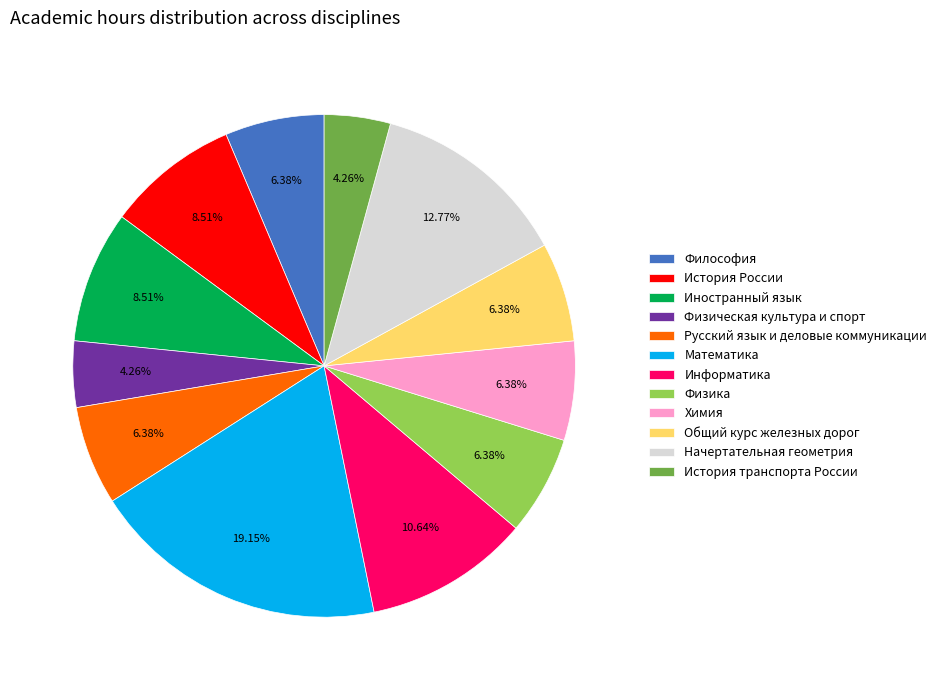

How many slices are in this pie chart?

12